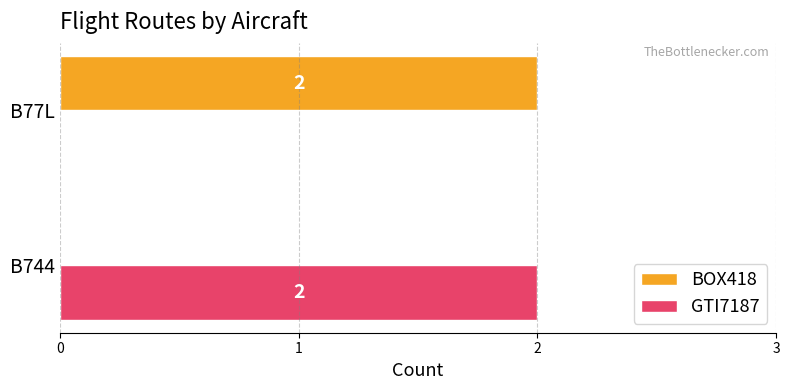

True or false: GTI7187 has a value of 3 at B744.

False